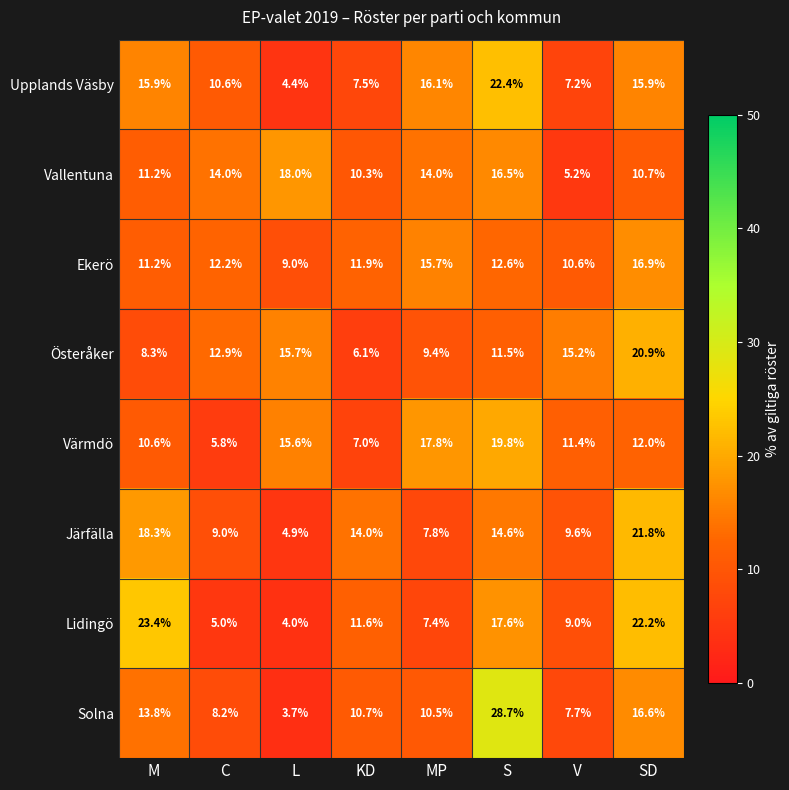

At which category does the chart reach its peak across all series?

S